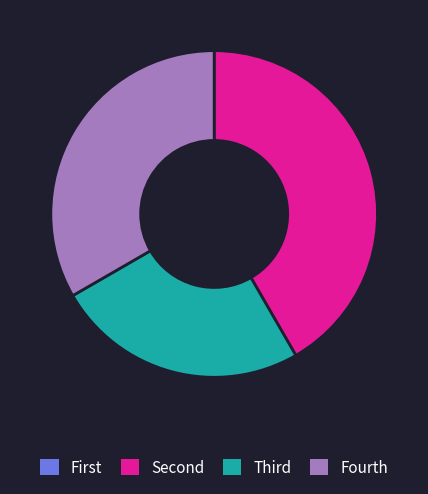

Does any single category account for the majority?

No